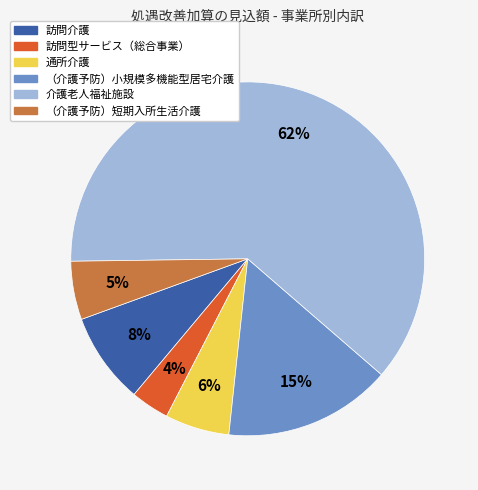

To the nearest percent, what portion does 介護老人福祉施設 represent?

62%